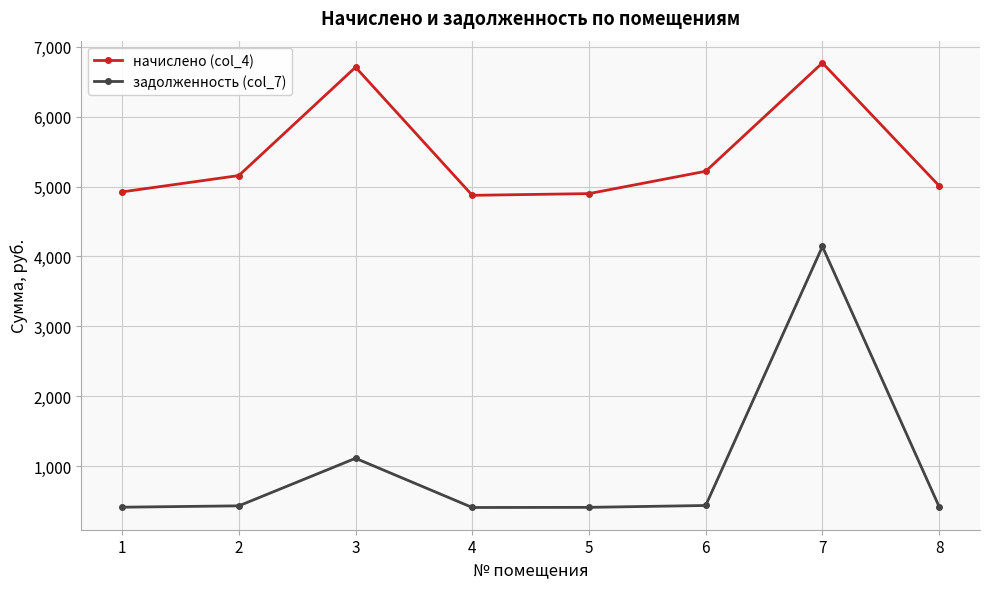

At which category does начислено (col_4) reach its first local peak?

3